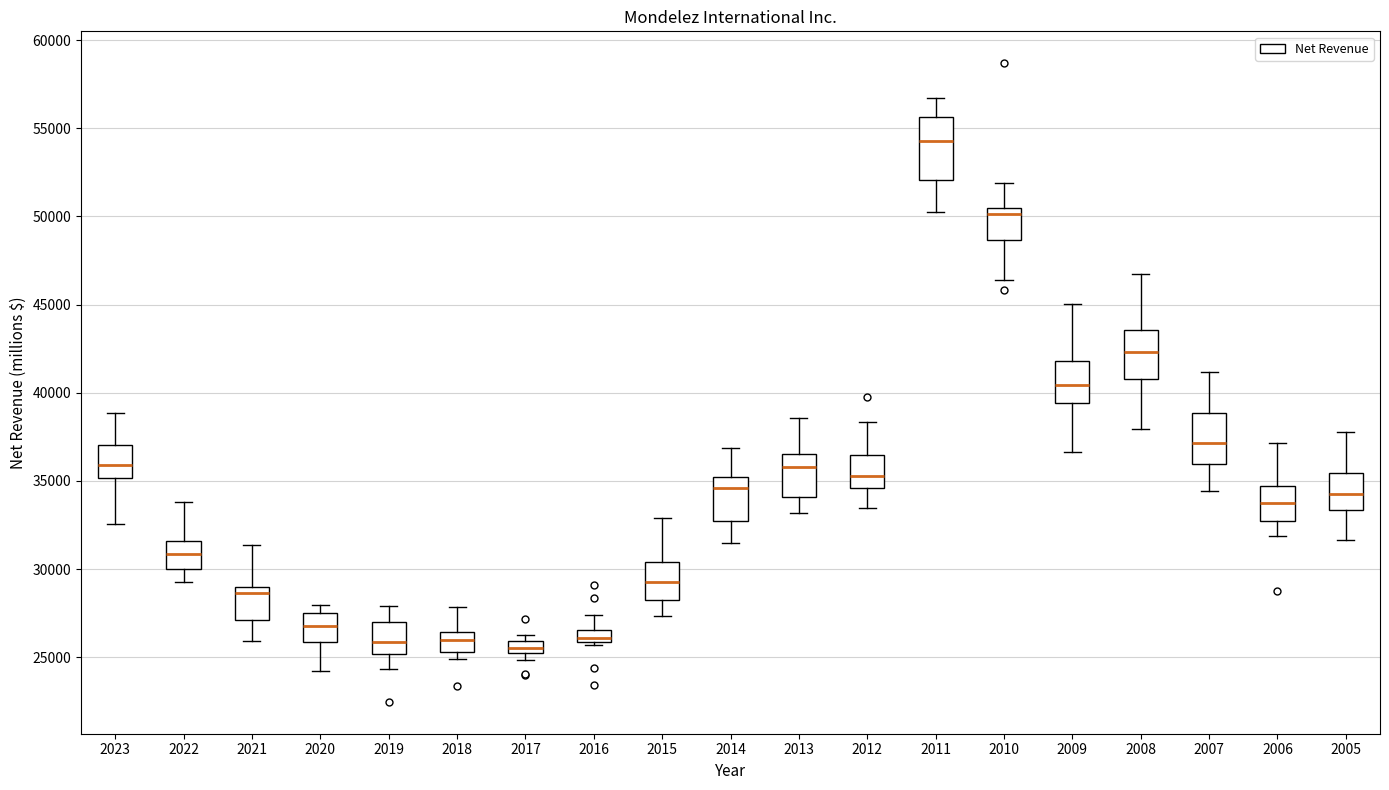

Which box is the tallest, from its lower edge to its upper edge?

2011